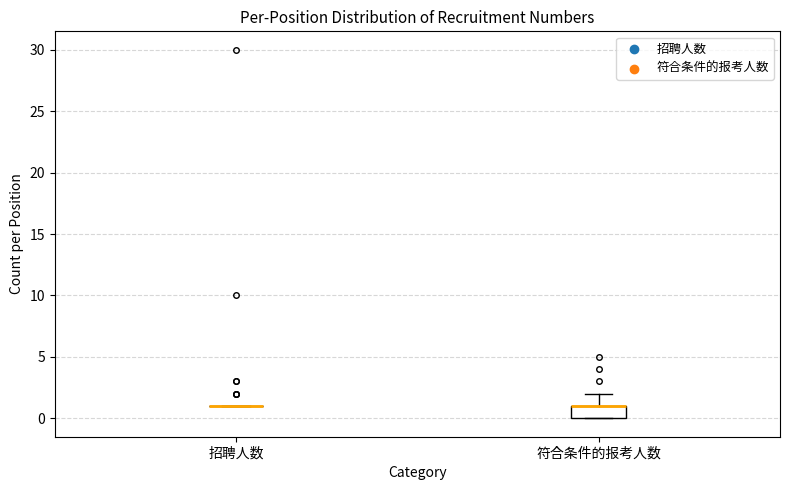

Reading left to right, transcribe this box plot: for each box, give where its median line is, the range the box spans, and where its two whiskers end, as read against the y-axis. The values are not printed on the chart, so give them approximately, as read against the axis.

招聘人数: box collapsed to a line at 1, whiskers 1 to 1
符合条件的报考人数: median 1 (drawn on the box's upper edge), box 0 to 1, whiskers 0 to 2